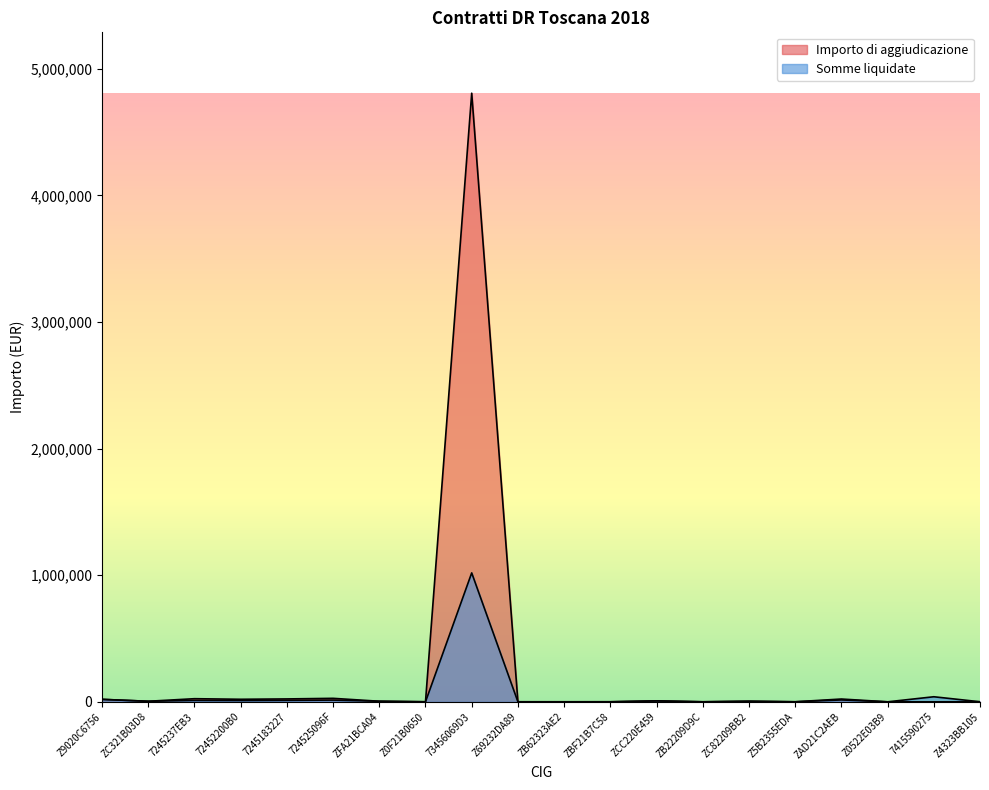

How many data points in Importo di aggiudicazione are less than 4680?

10